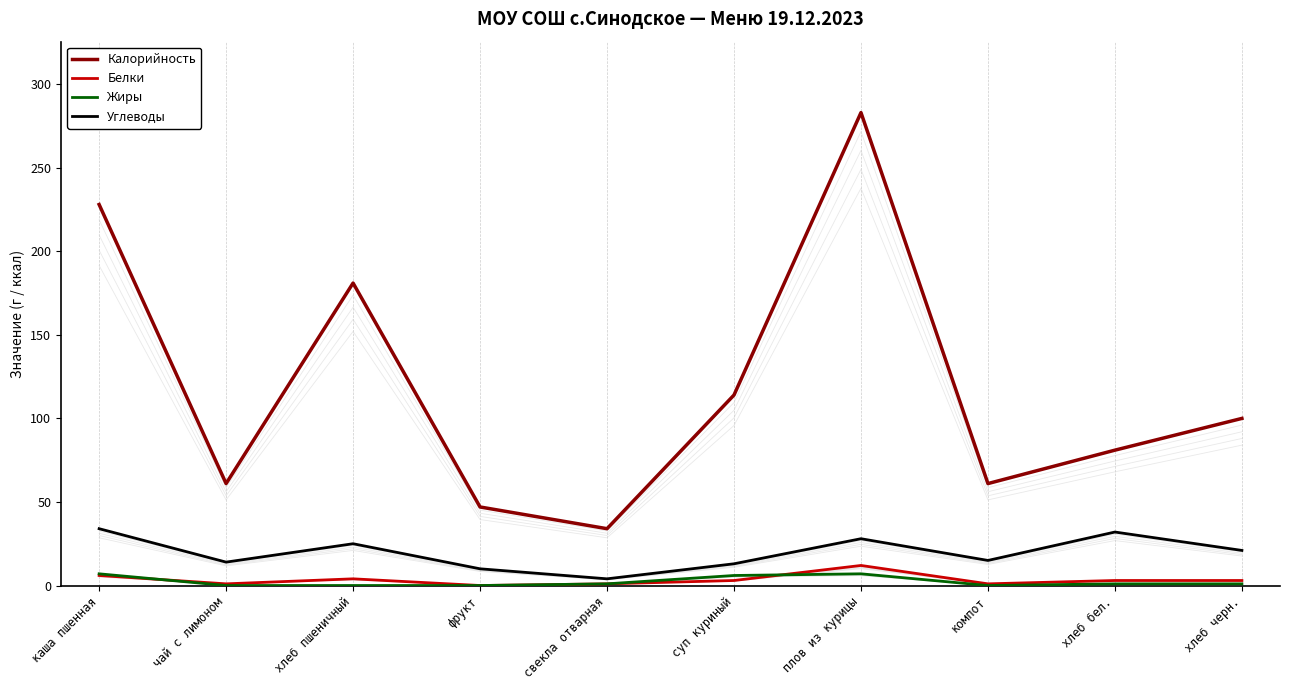

What is the approximate value of Белки at свекла отварная?

1